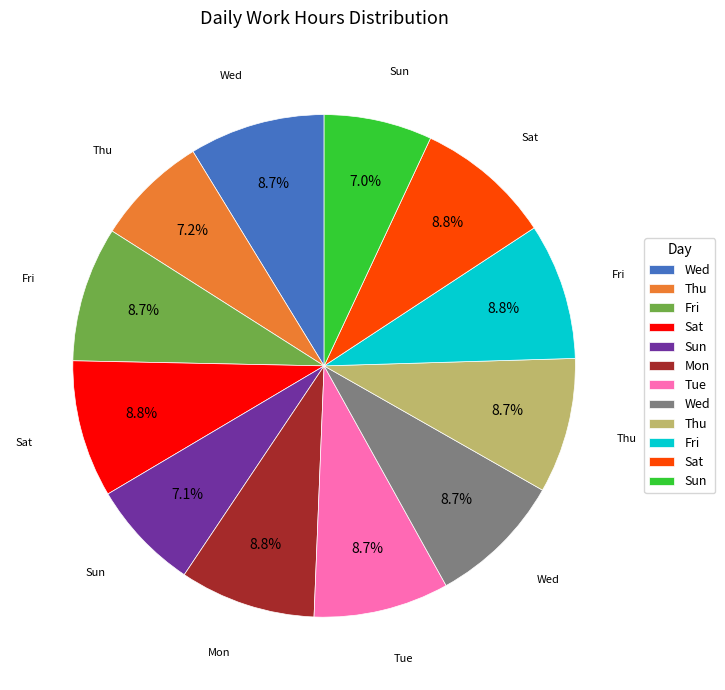

How many slices are in this pie chart?

12